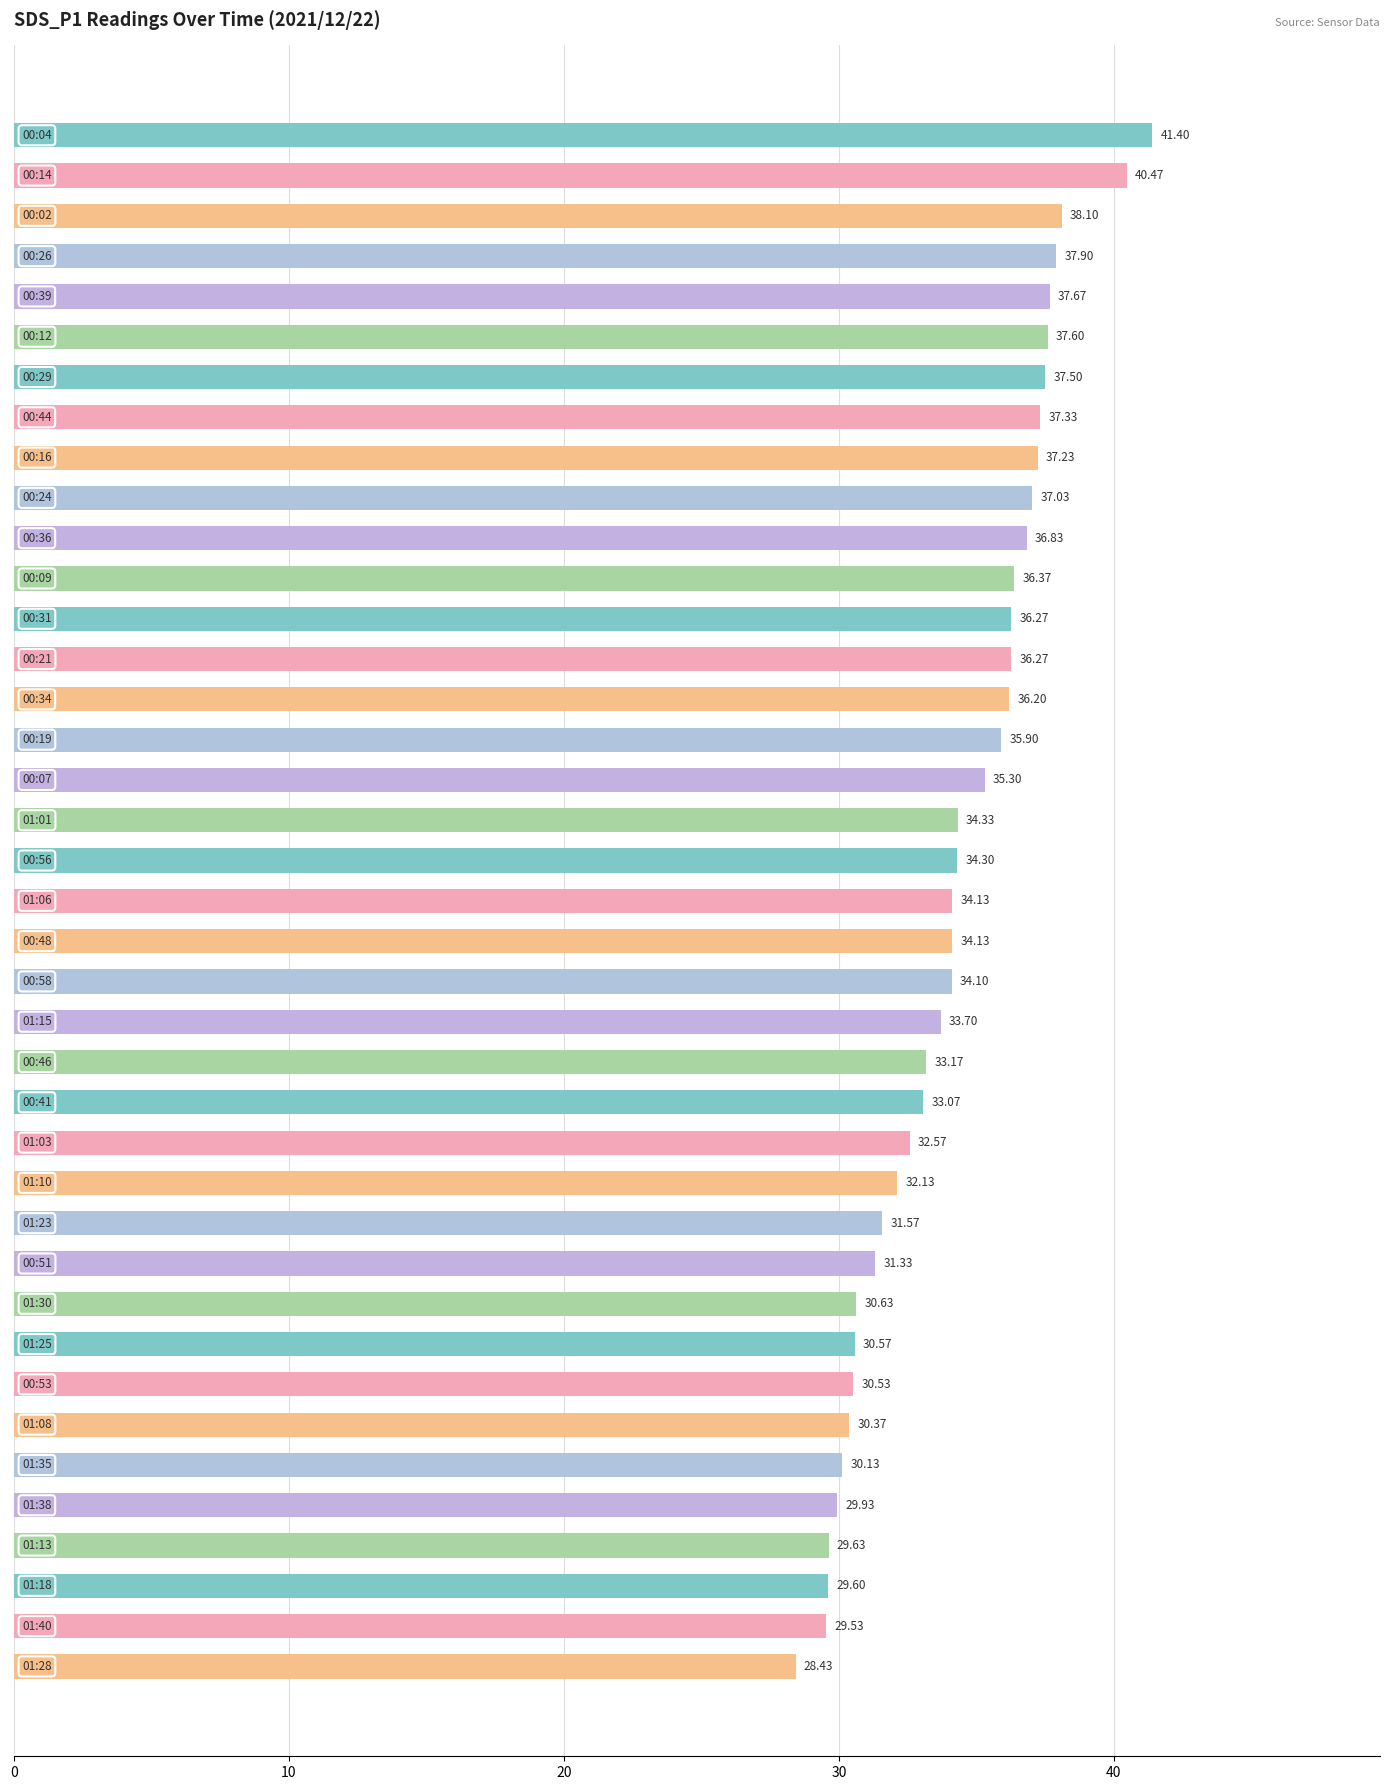

What is the average value?

34.2